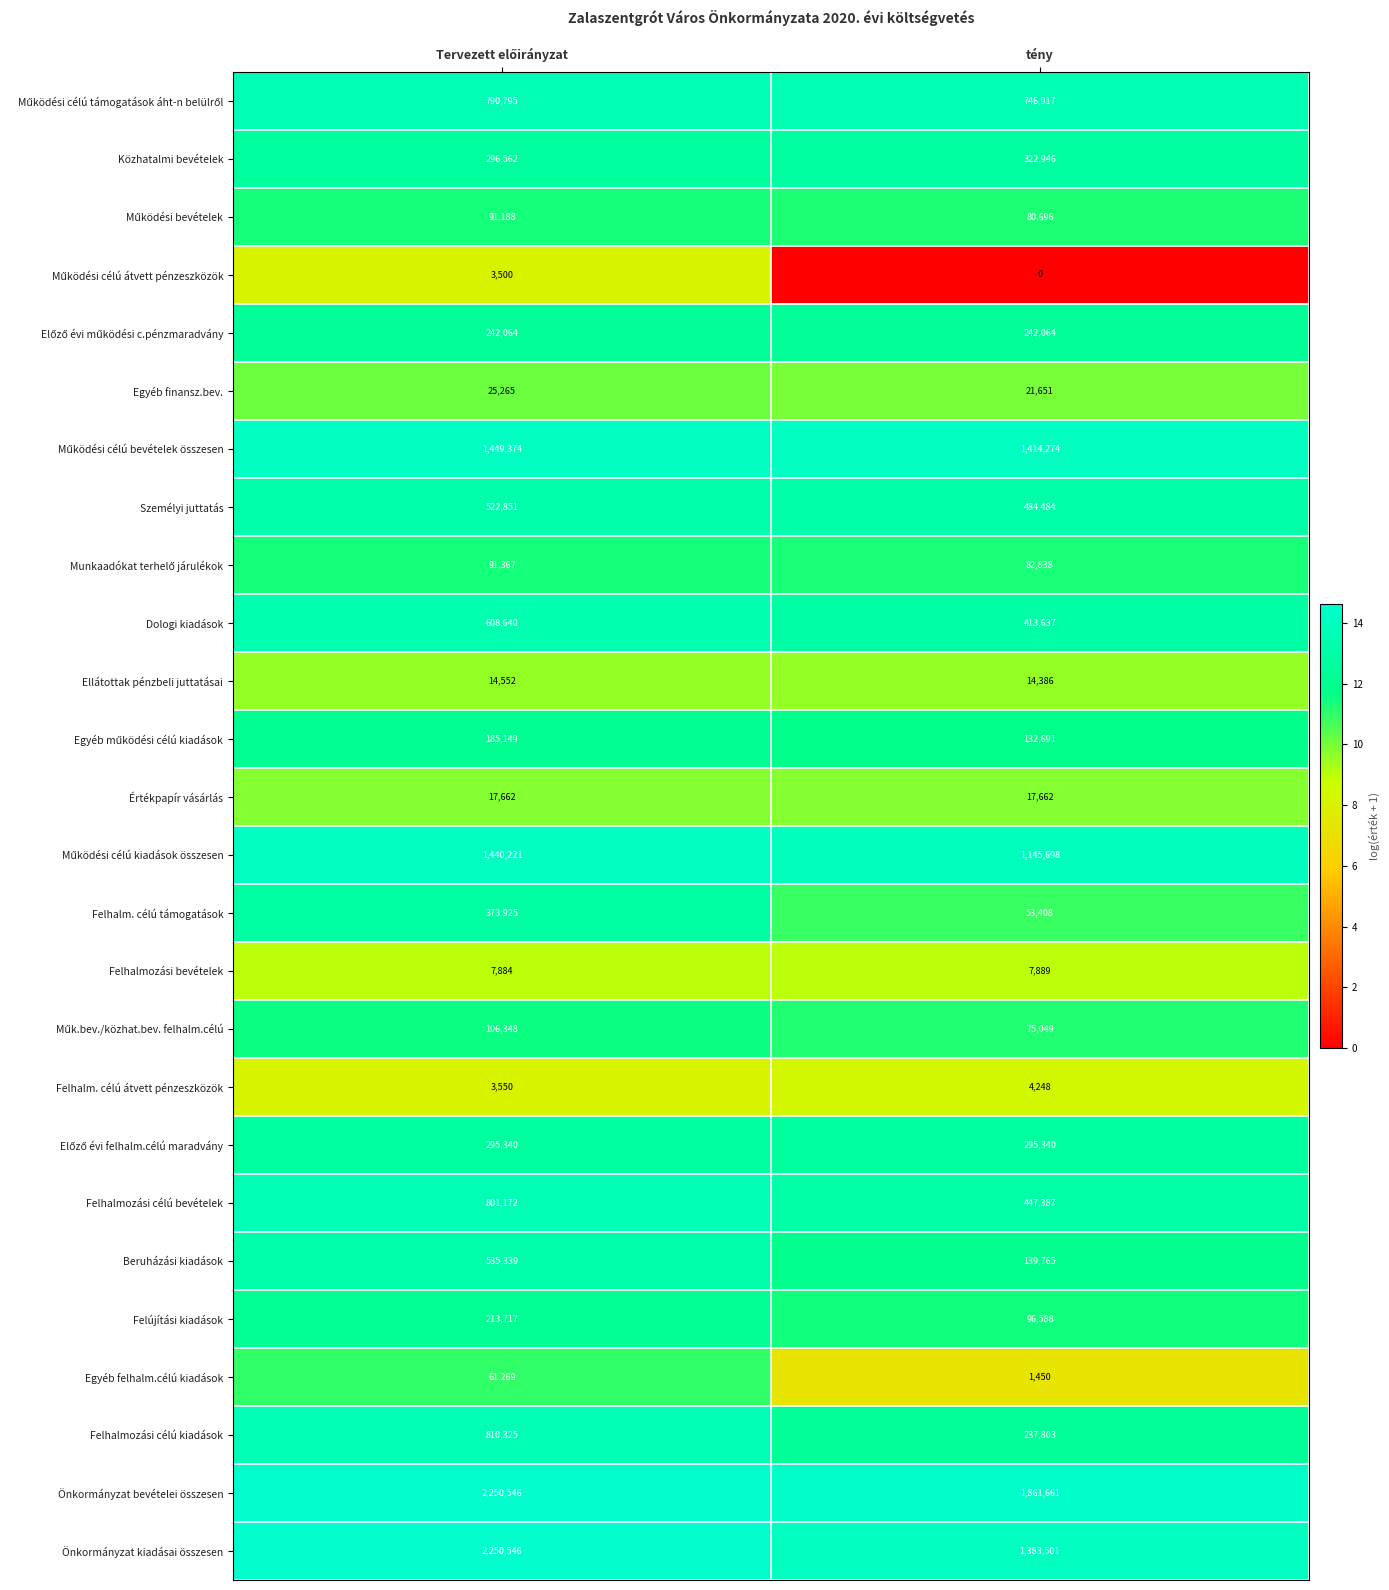

Which series has the largest range (max minus min)?

Önkormányzat kiadásai összesen